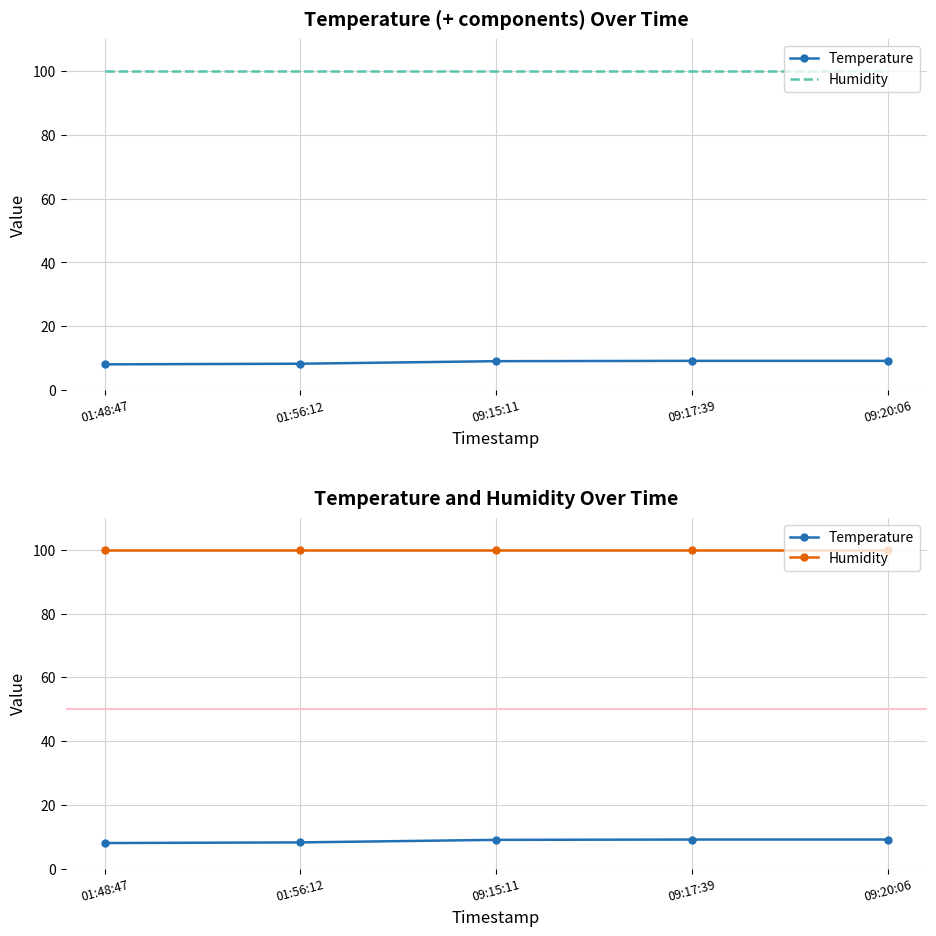

Rank the series by their maximum value, from lowest to highest.

Temperature, Humidity